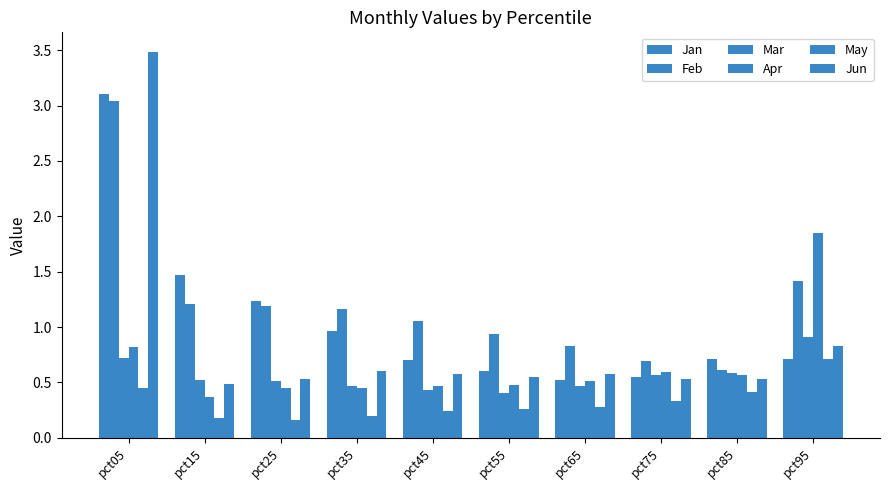

Reading left to right, extract all data points from this chart.

Jan: pct05=3.1	pct15=1.5	pct25=1.2	pct35=1.0	pct45=0.7	pct55=0.6	pct65=0.5	pct75=0.6	pct85=0.7	pct95=0.7
Feb: pct05=3.0	pct15=1.2	pct25=1.2	pct35=1.2	pct45=1.1	pct55=0.9	pct65=0.8	pct75=0.7	pct85=0.6	pct95=1.4
Mar: pct05=0.7	pct15=0.5	pct25=0.5	pct35=0.5	pct45=0.4	pct55=0.4	pct65=0.5	pct75=0.6	pct85=0.6	pct95=0.9
Apr: pct05=0.8	pct15=0.4	pct25=0.4	pct35=0.4	pct45=0.5	pct55=0.5	pct65=0.5	pct75=0.6	pct85=0.6	pct95=1.8
May: pct05=0.4	pct15=0.2	pct25=0.2	pct35=0.2	pct45=0.2	pct55=0.3	pct65=0.3	pct75=0.3	pct85=0.4	pct95=0.7
Jun: pct05=3.5	pct15=0.5	pct25=0.5	pct35=0.6	pct45=0.6	pct55=0.5	pct65=0.6	pct75=0.5	pct85=0.5	pct95=0.8